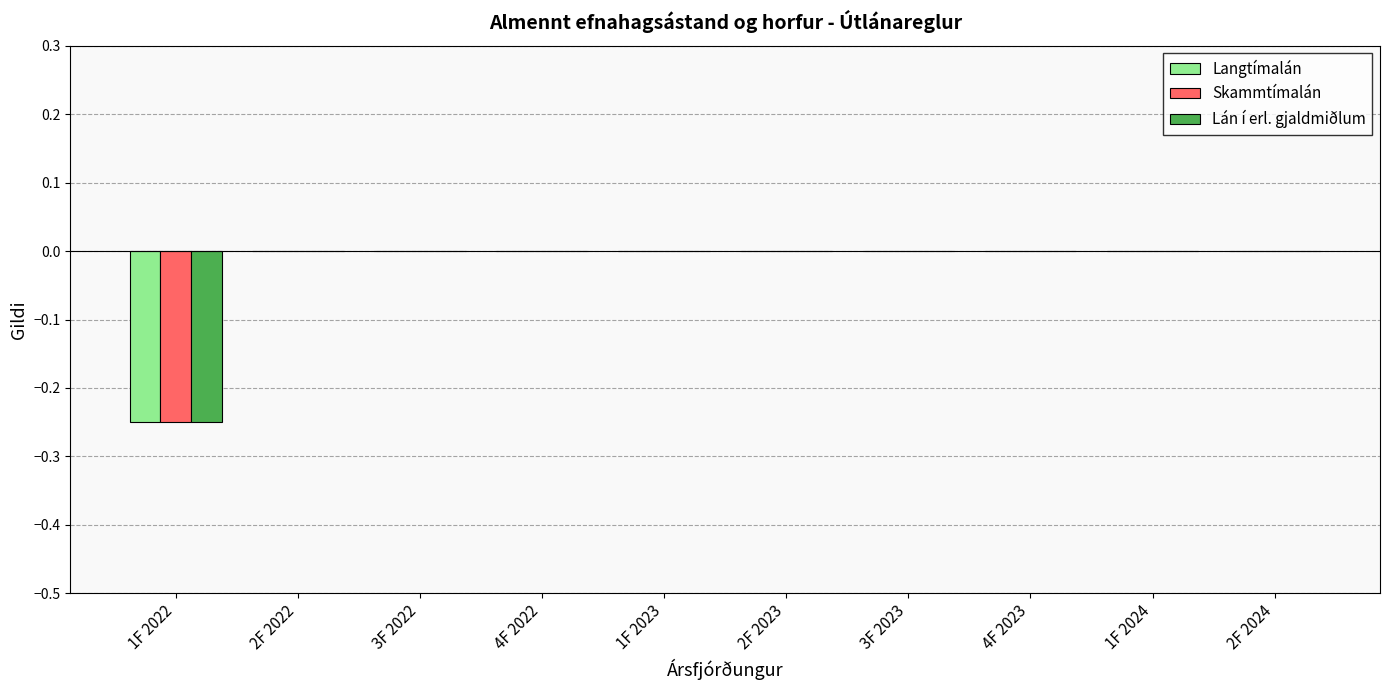

Is it true that Skammtímalán equals -0.1 at 2F 2022?

False